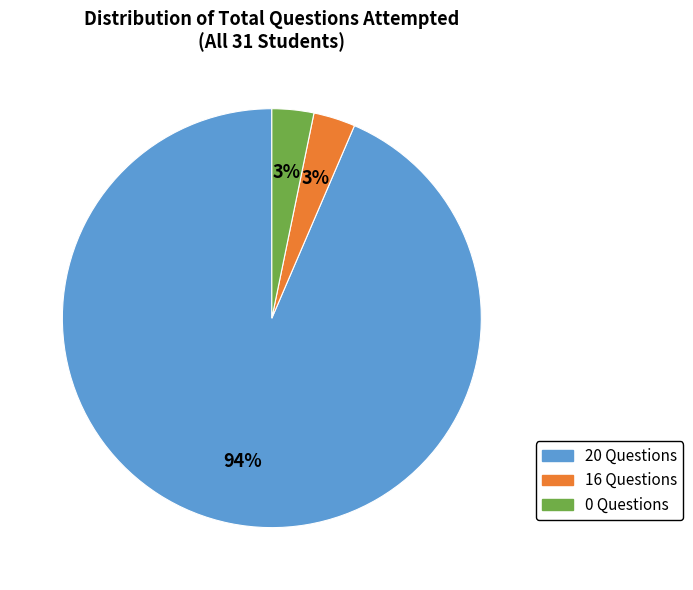

To the nearest percent, what is the average slice percentage?

33%